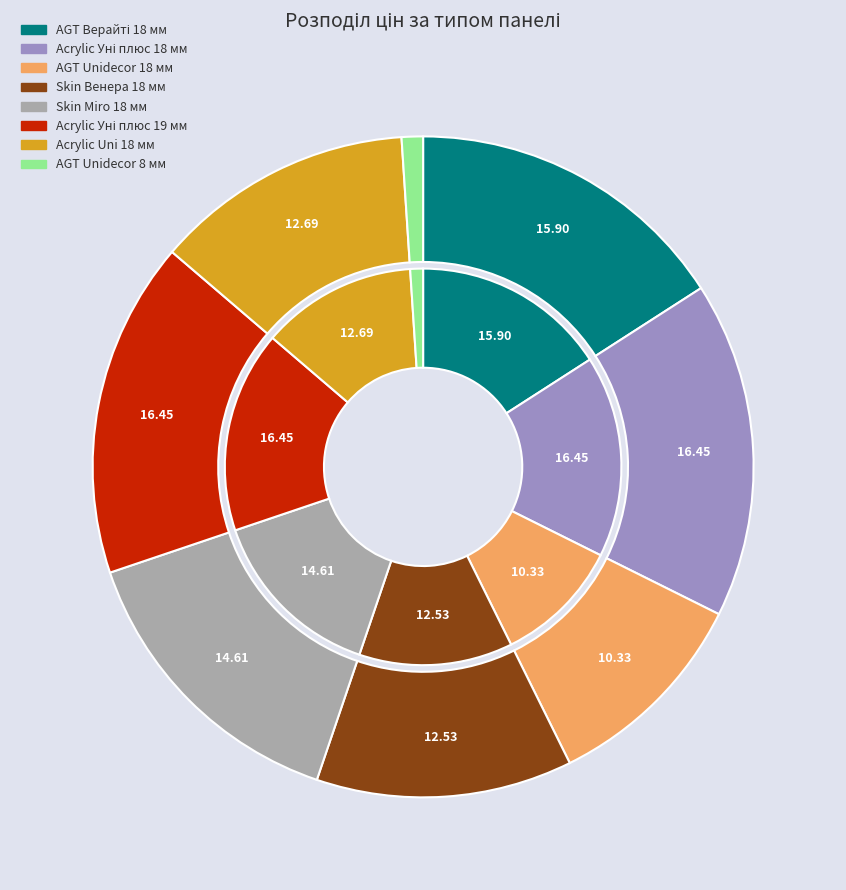

How many slices are in this pie chart?

8